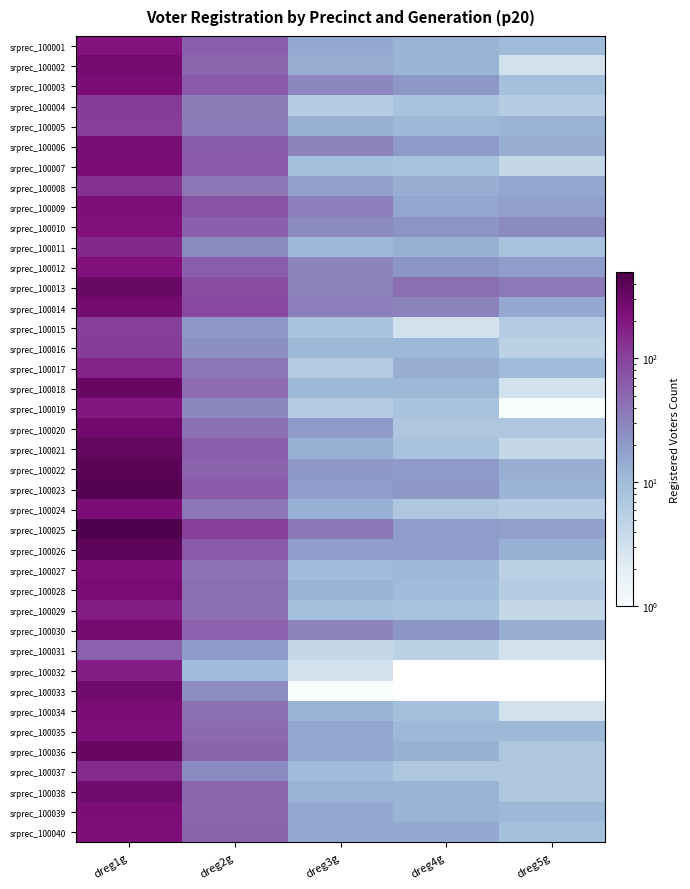

What is the maximum value shown in the chart?

497